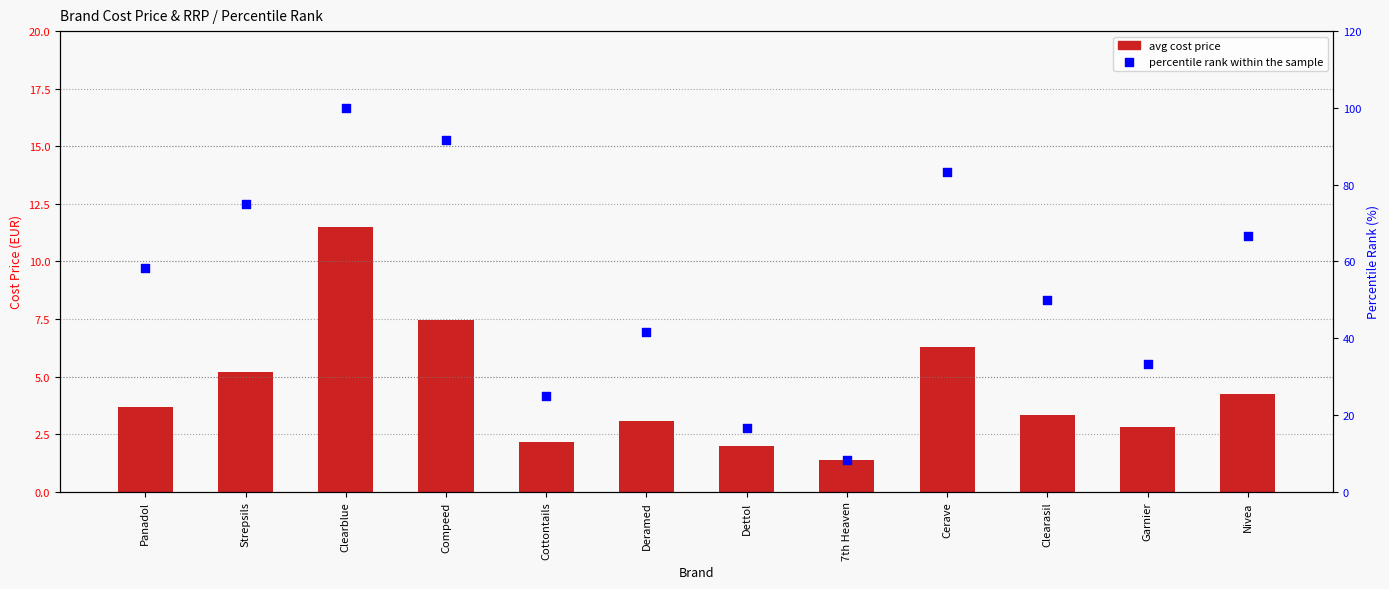

Which series has the largest Y range (max minus min)?

percentile rank within the sample